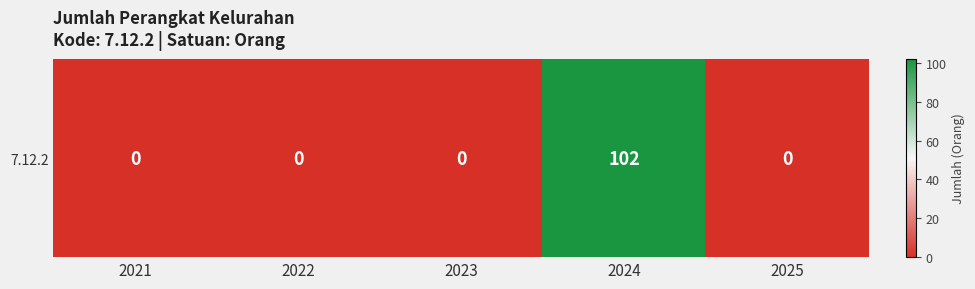

Reading left to right, what are all the values shown in this chart?

2021=0	2022=0	2023=0	2024=102	2025=0